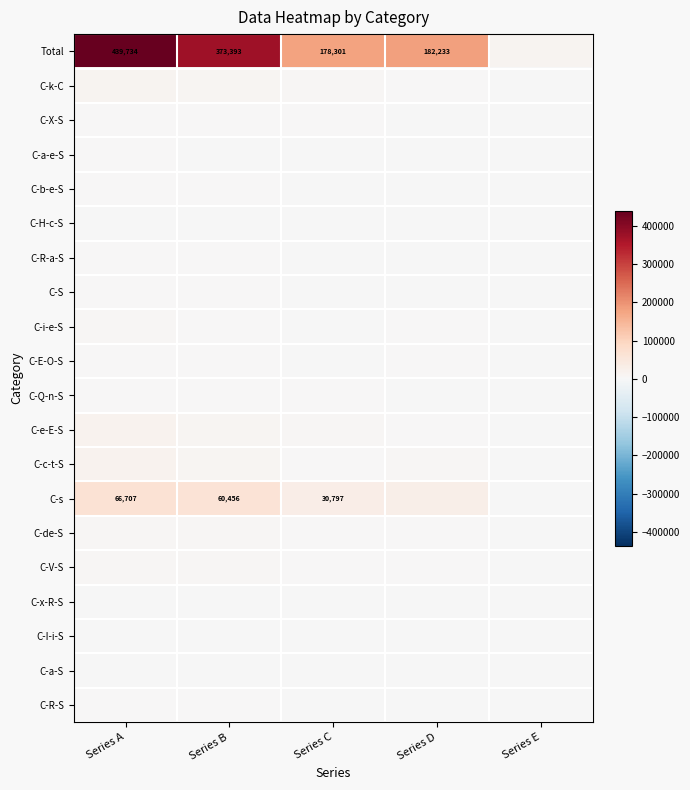

How many distinct data groups are displayed?

20